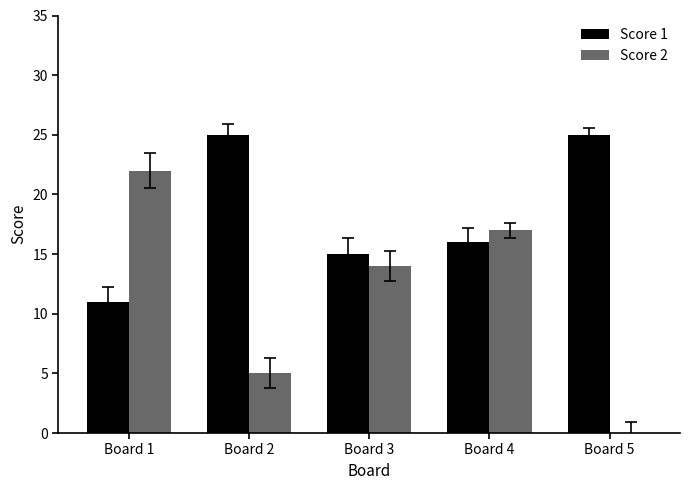

True or false: Score 1 has a value of 33 at Board 2.

False